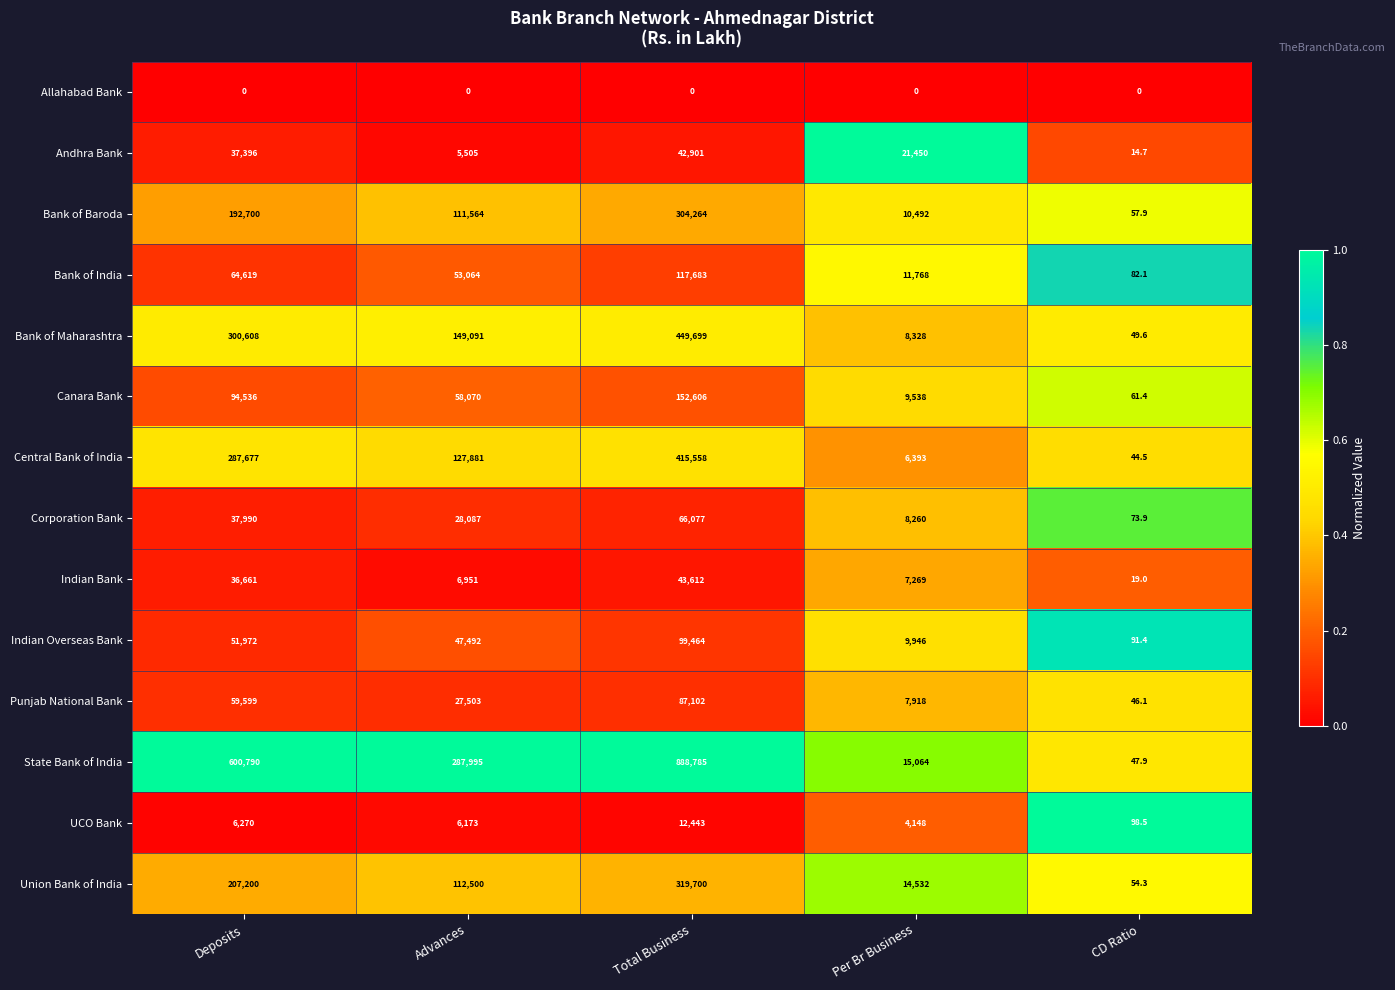

Which series has the widest spread of values?

State Bank of India